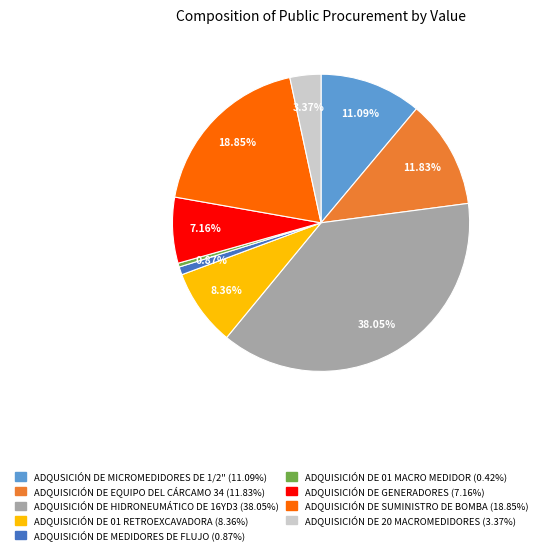

True or false: ADQUISICIÓN DE HIDRONEUMÁTICO DE 16YD3 accounts for 38% of the total.

True